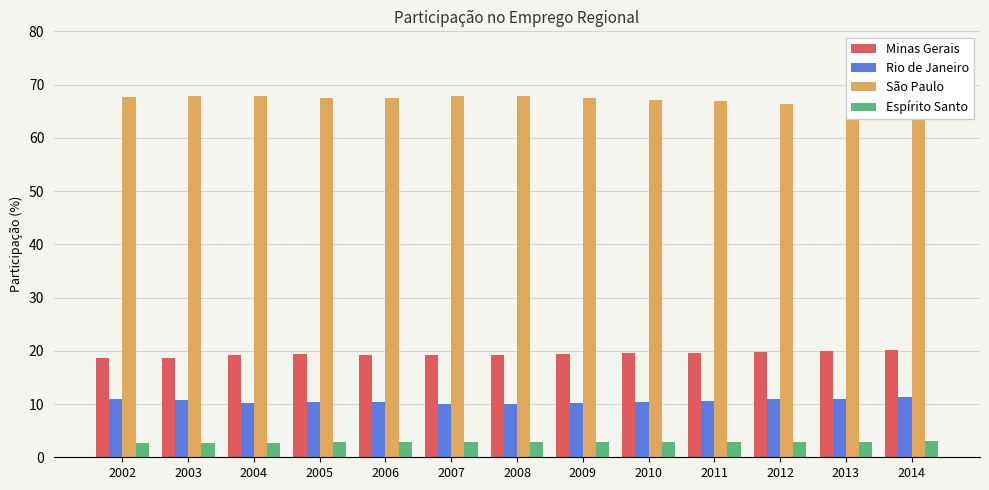

Is the value of Rio de Janeiro at 2012 greater than the value of Minas Gerais at 2010?

No